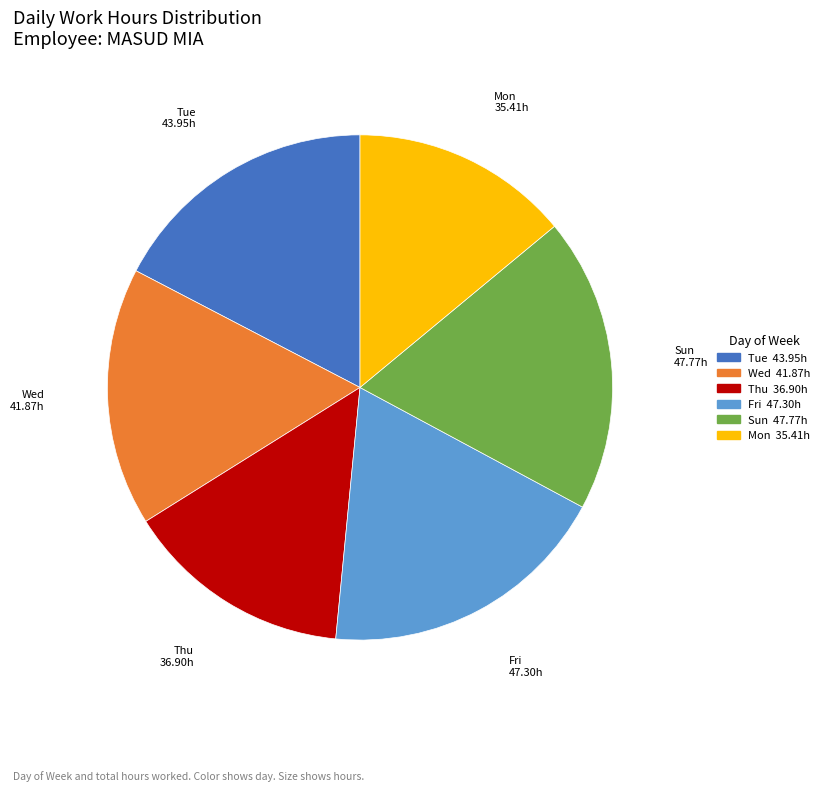

Is there a majority slice in this chart?

No